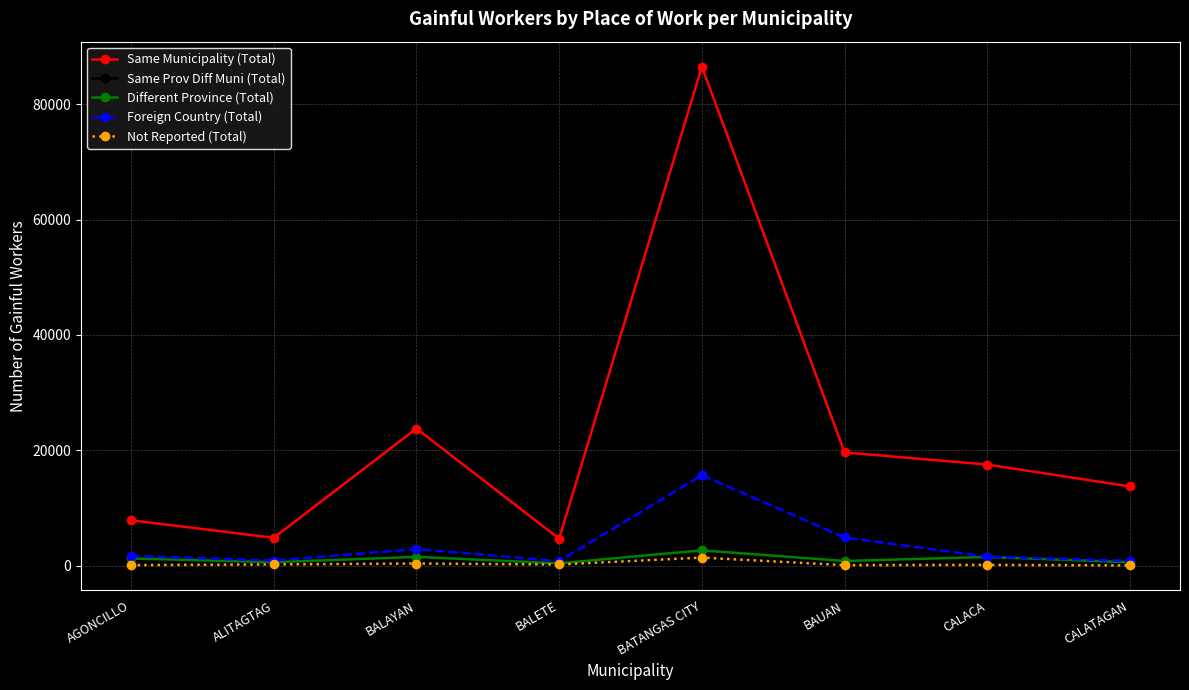

Which series changed the most between BALAYAN and BAUAN?

Same Municipality (Total)